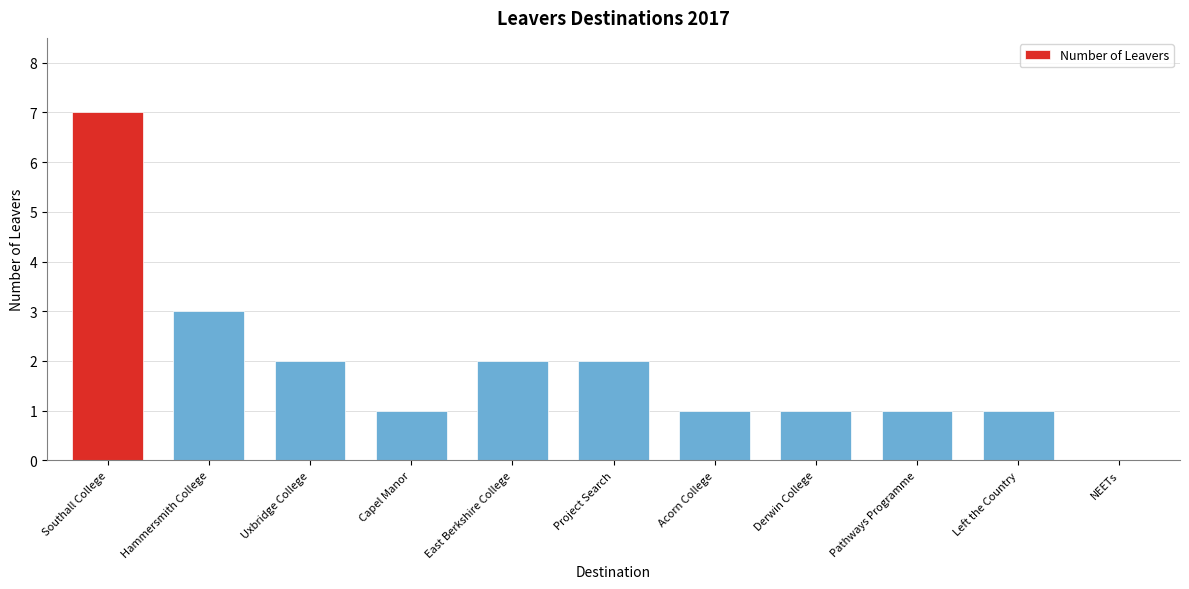

Reading left to right, extract all data points from this chart.

Southall College=7	Hammersmith College=3	Uxbridge College=2	Capel Manor=1	East Berkshire College=2	Project Search=2	Acorn College=1	Derwin College=1	Pathways Programme=1	Left the Country=1	NEETs=0